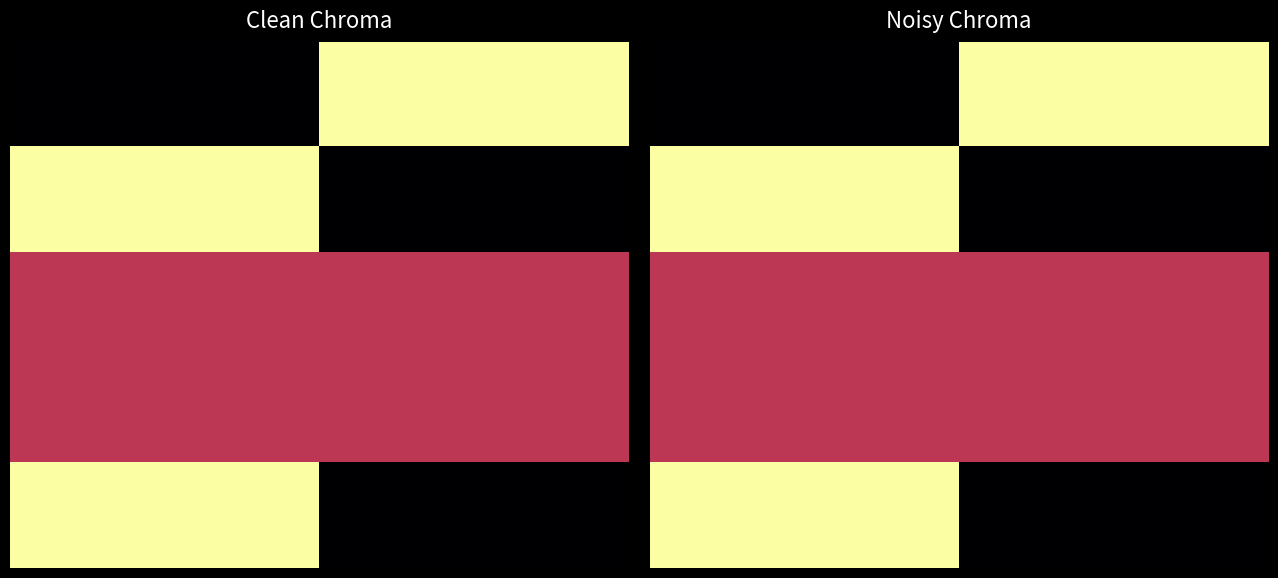

How many values in the 0 series are below 1?

1